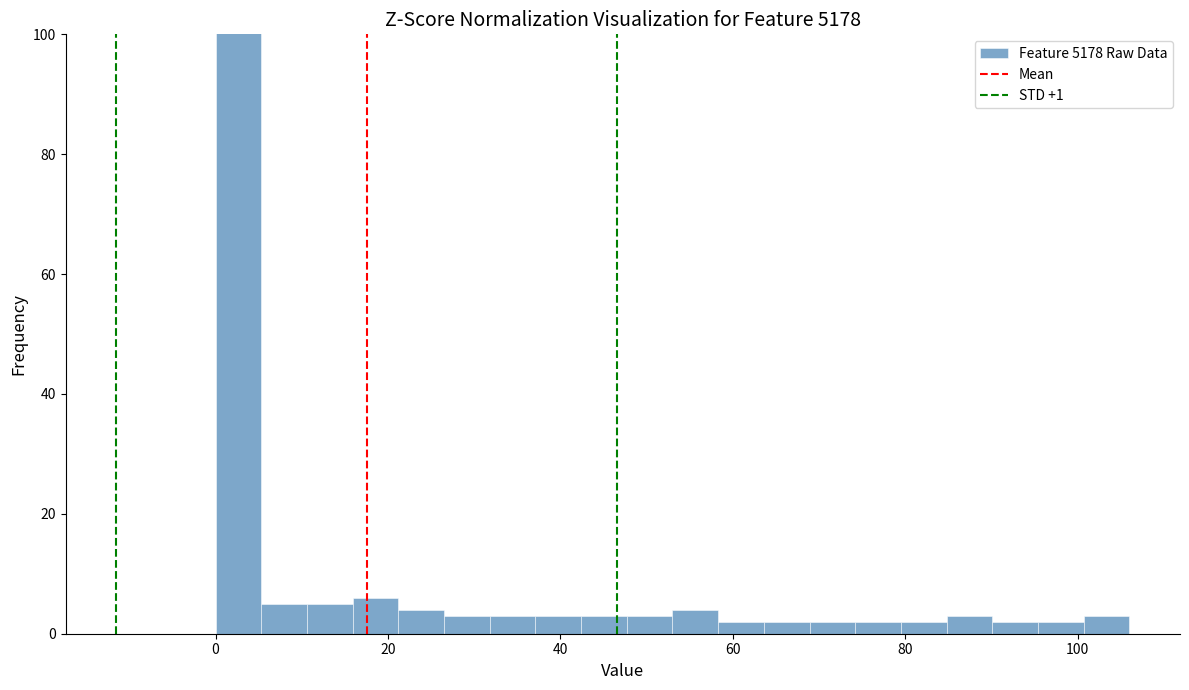

Around what value on the x-axis is the tallest bar? Give the approximate position of its centre, as read against the axis.

2